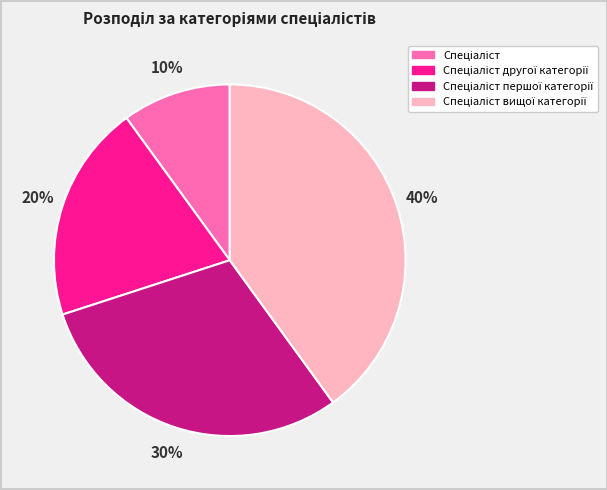

To the nearest percent, what is the difference between the largest and smallest slice percentages?

30%